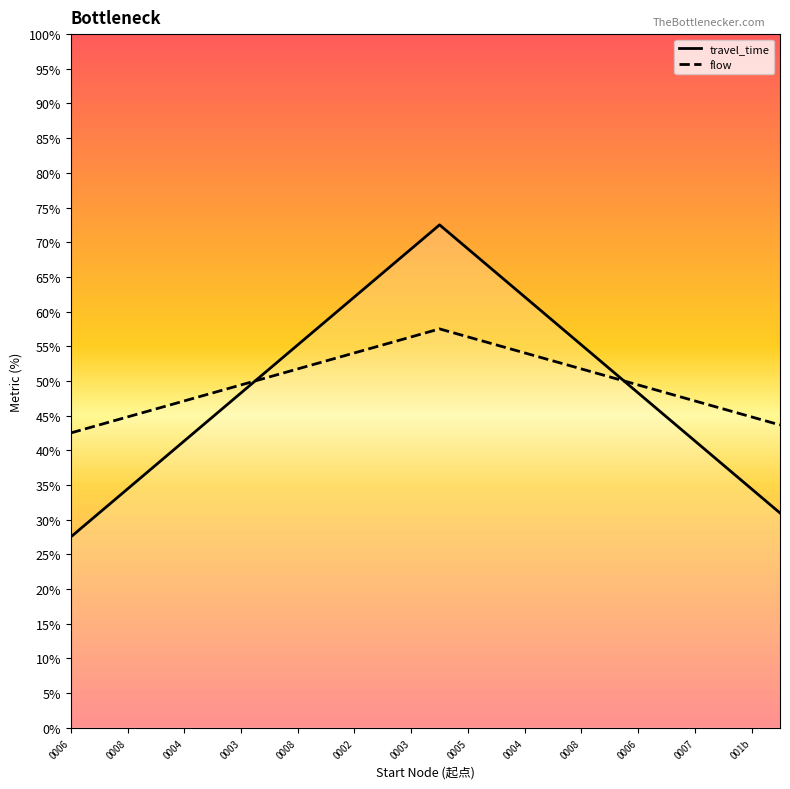

After their last crossing, which series has the higher values: flow or travel_time?

flow